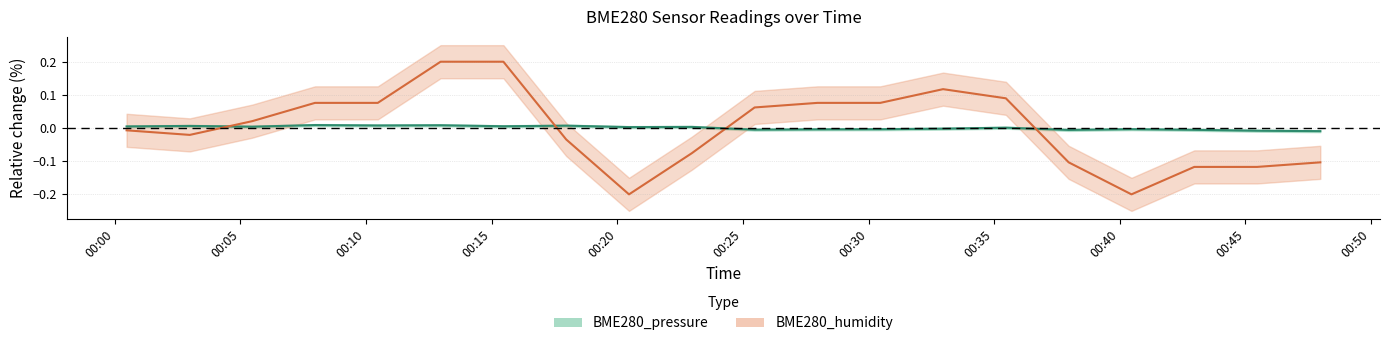

At which label does BME280_pressure first exceed 0?

00:00